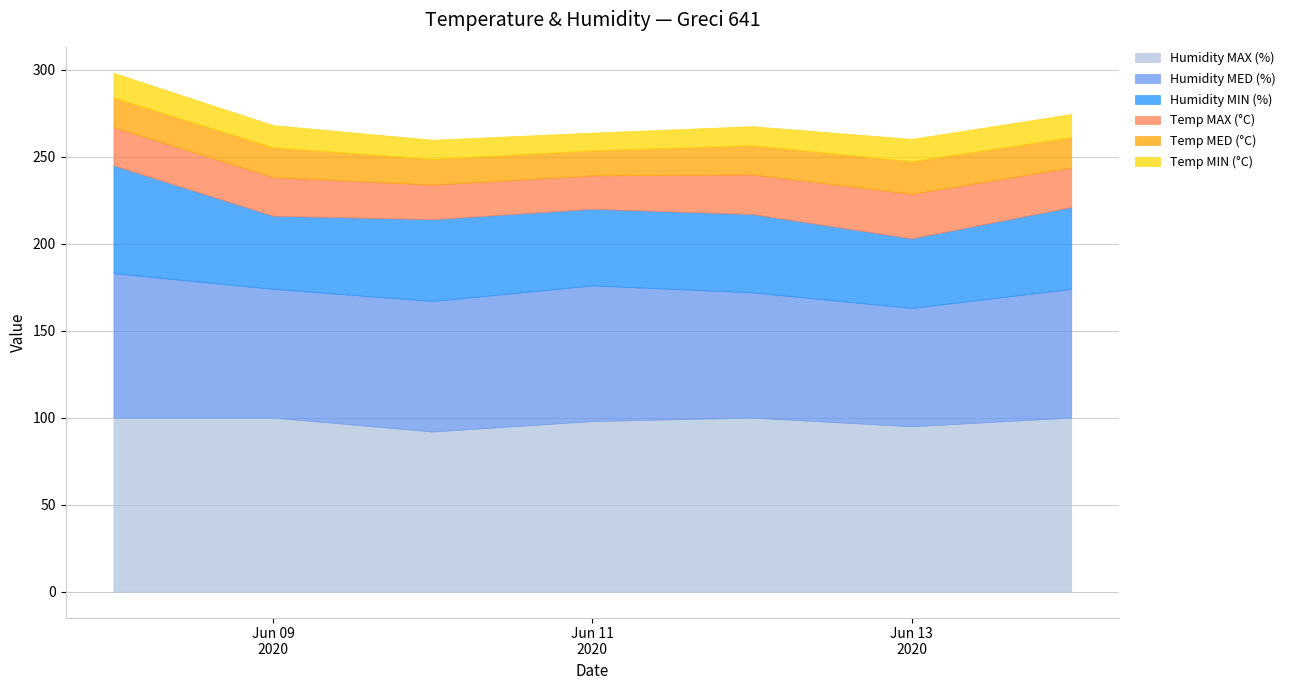

Does the chart display data point markers on the line(s)?

No